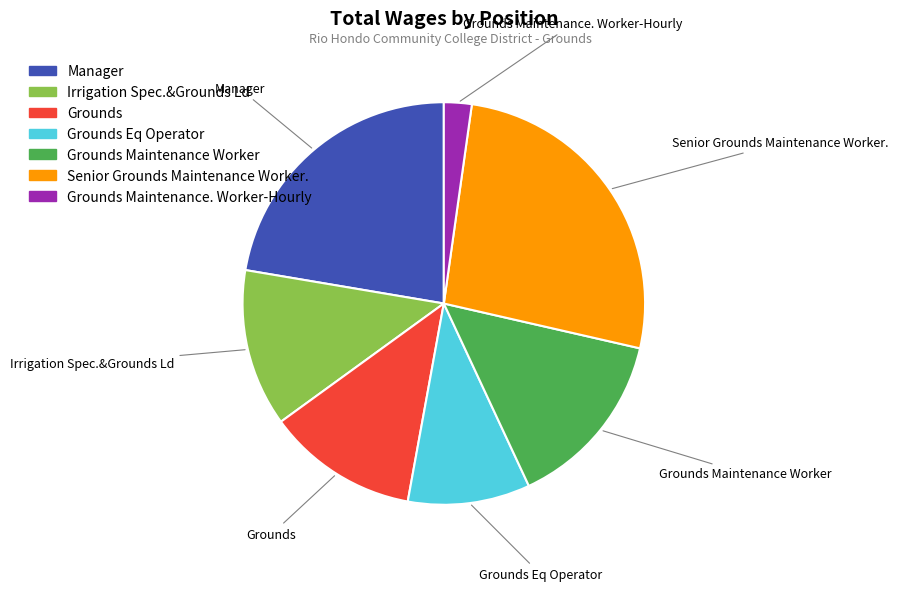

Does any single category account for the majority?

No